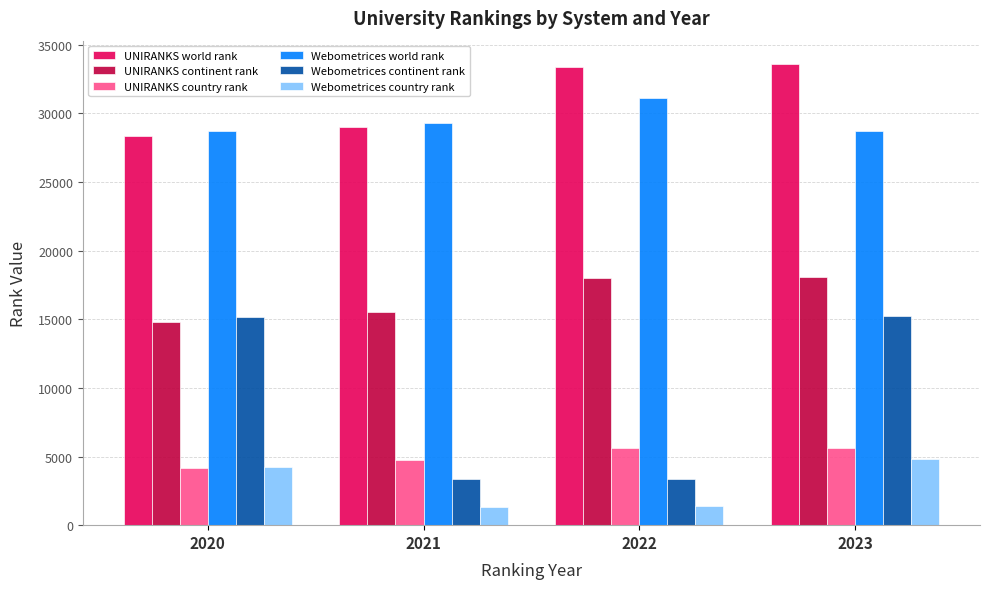

Which series changed the most between 2021 and 2023?

Webometrices continent rank